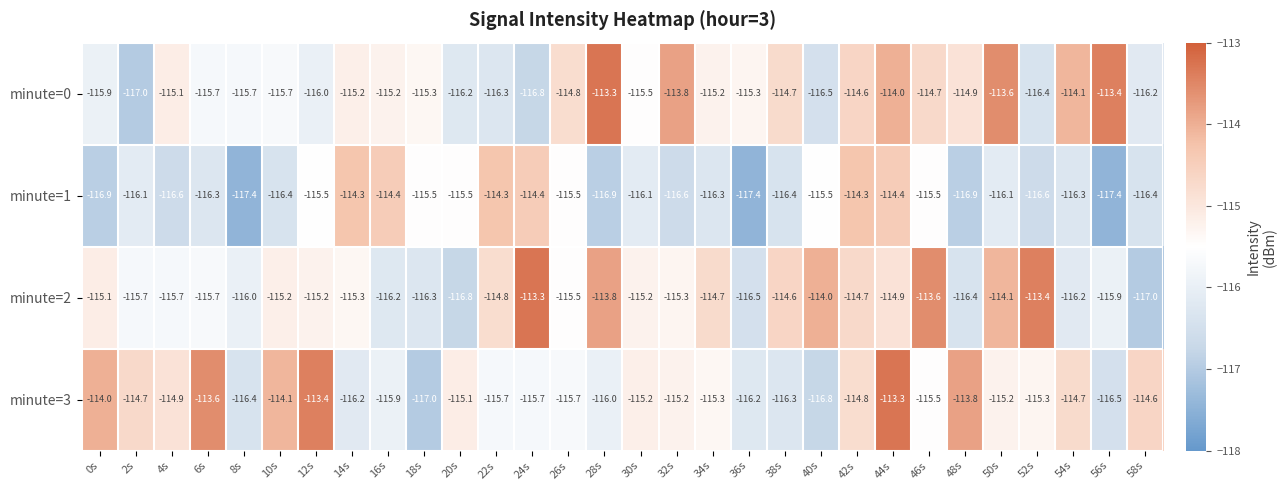

Where is minute=0 nearest to the value -115?

4s